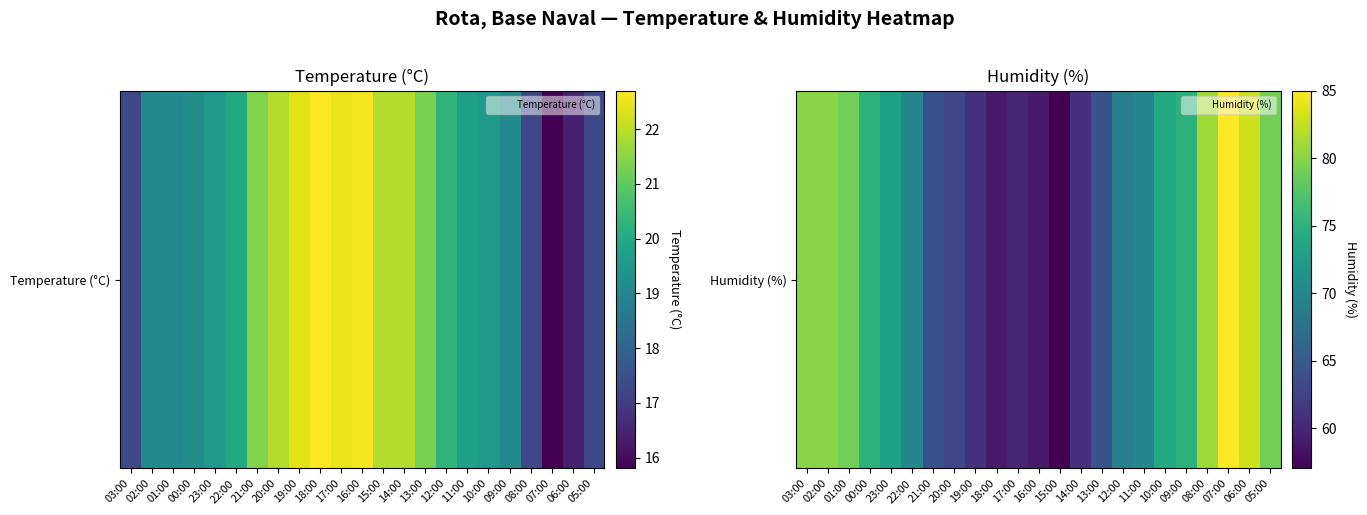

Read the value at 09:00.

75